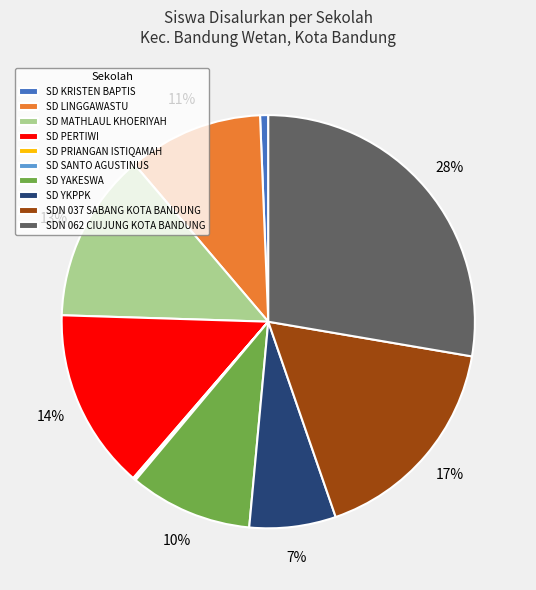

To the nearest percent, what is the difference between the largest and smallest slice percentages?

28%